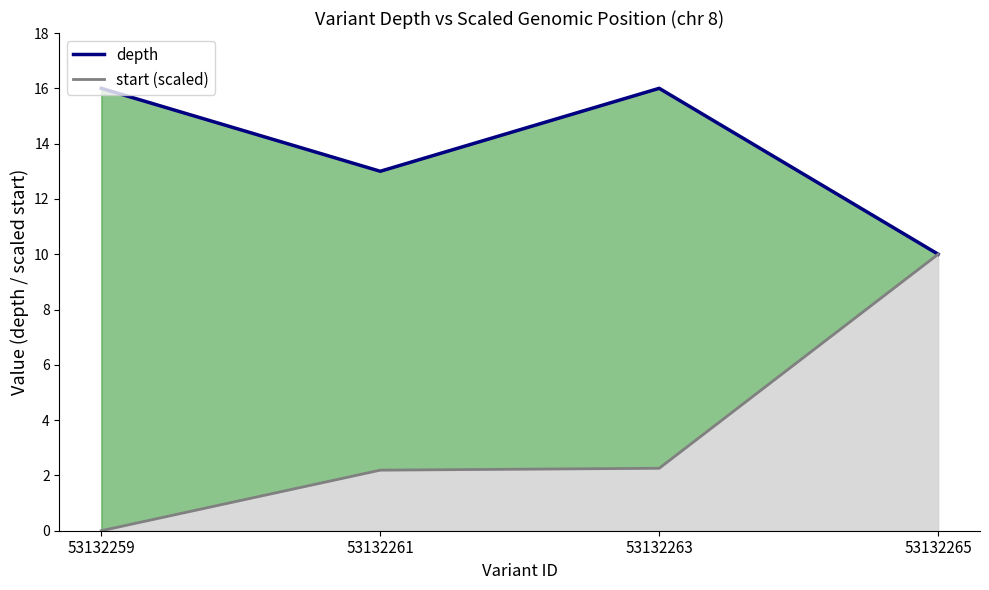

At which category is the sum across all series the highest?

53132265